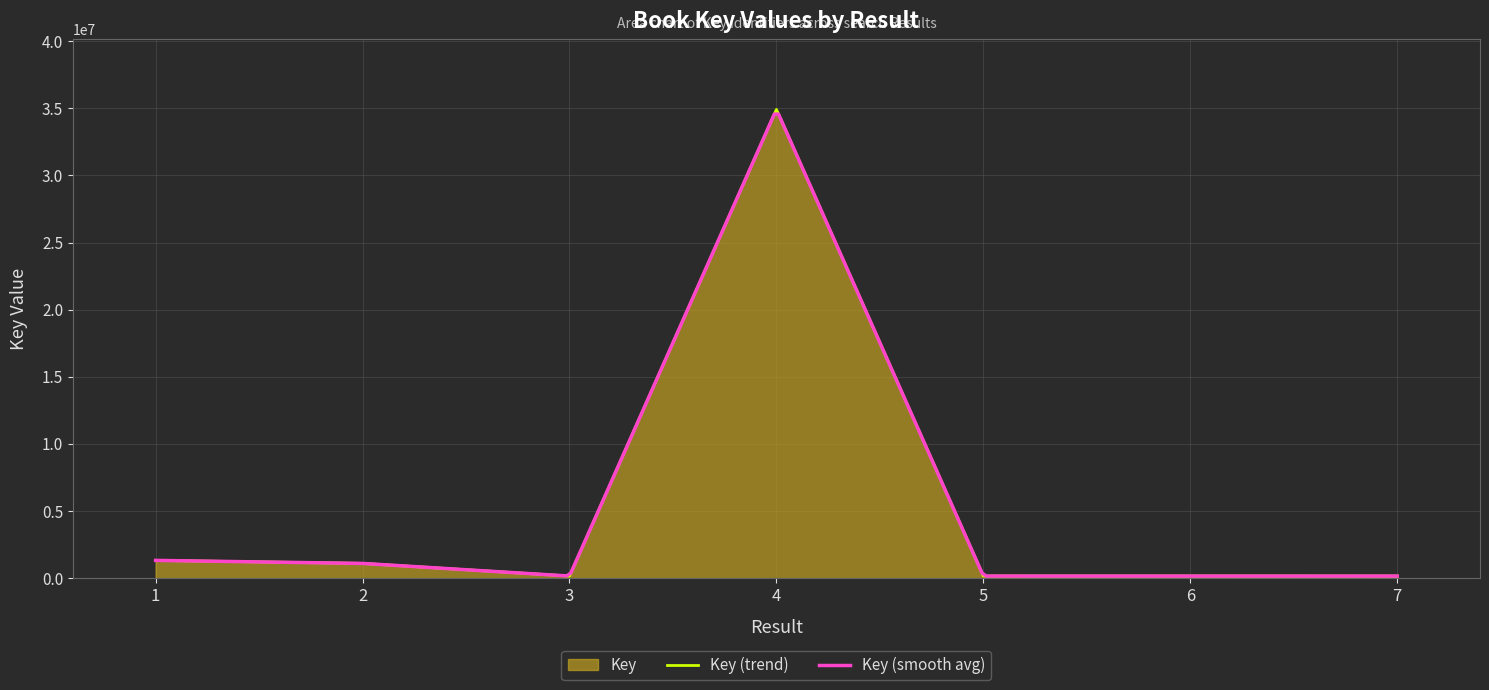

What is the value of the 2nd point from the left?

1103417